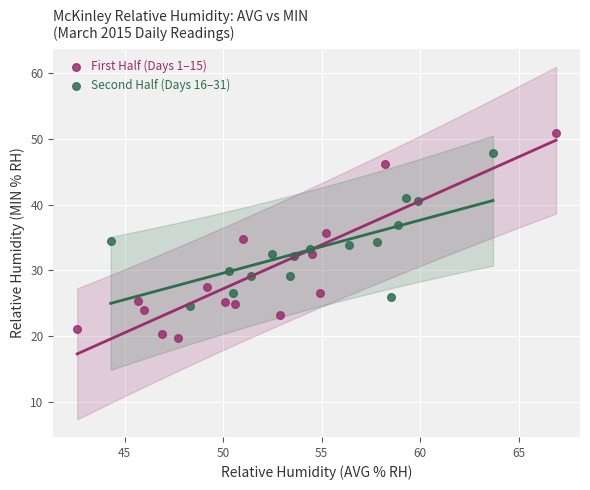

Which series reaches the minimum Y coordinate?

First Half (Days 1–15)